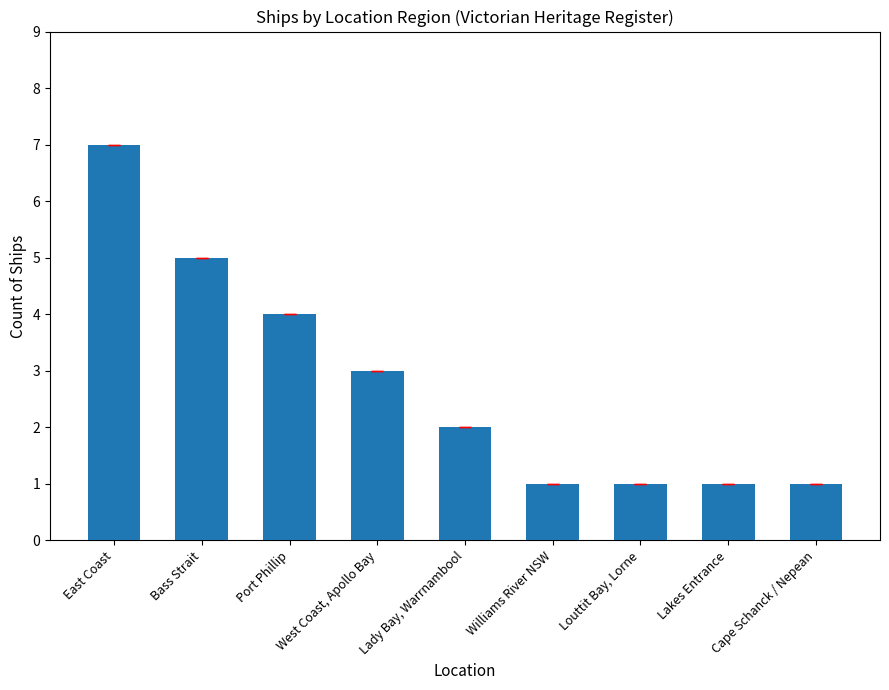

What is the smallest value displayed?

1